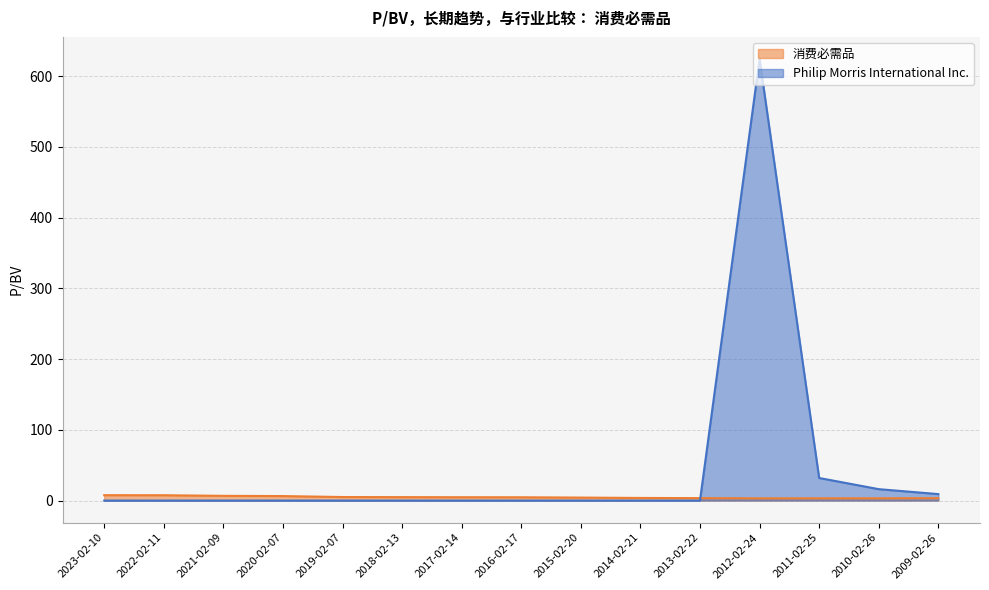

What position from the right is 2014-02-21?

6